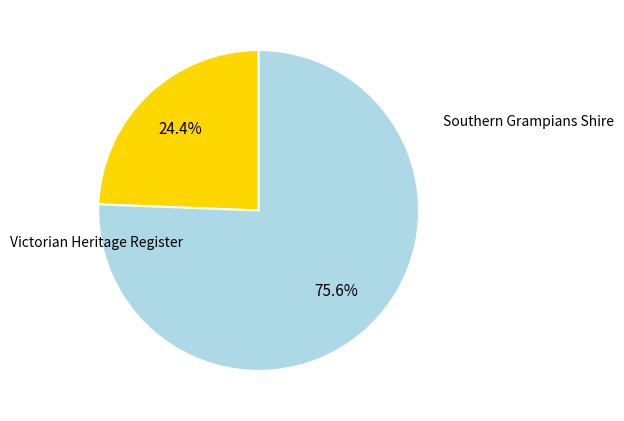

Which slice is the smallest?

Victorian Heritage Register